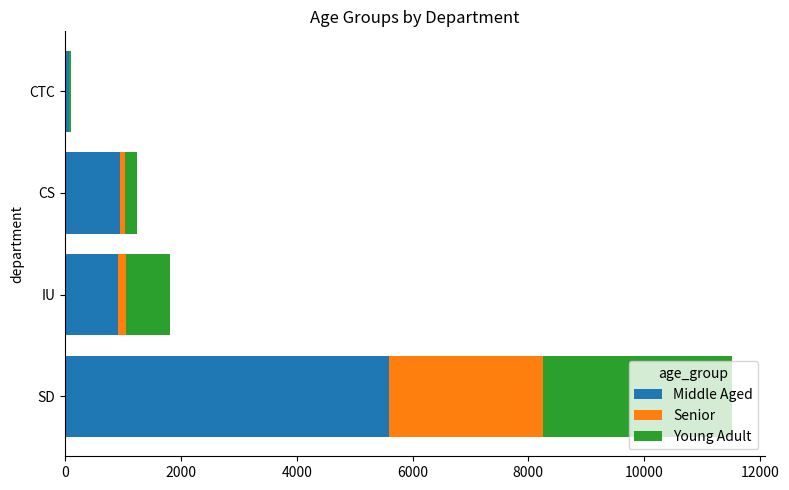

How many data points does each series have?

4